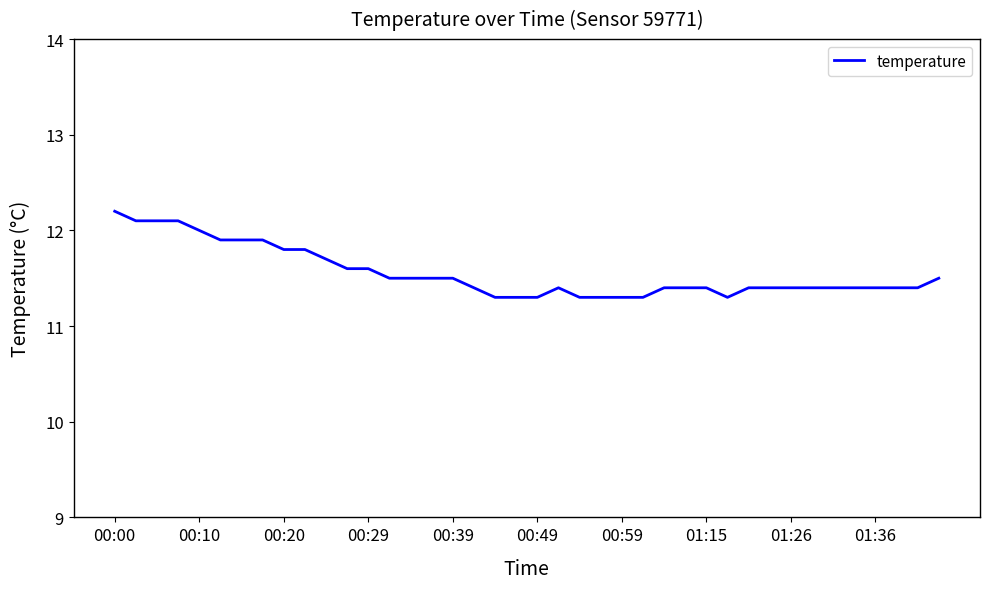

What is the smallest value displayed?

11.3